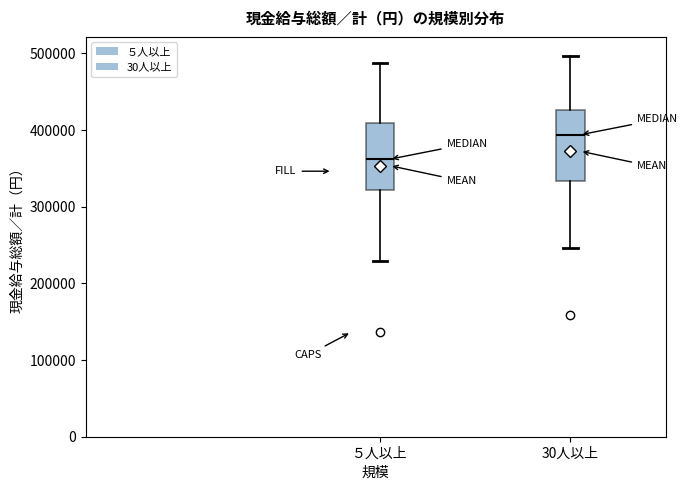

Which box has the highest median line?

30人以上